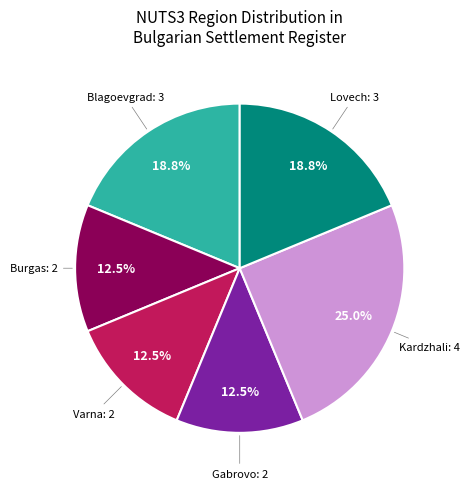

Is there a majority slice in this chart?

No